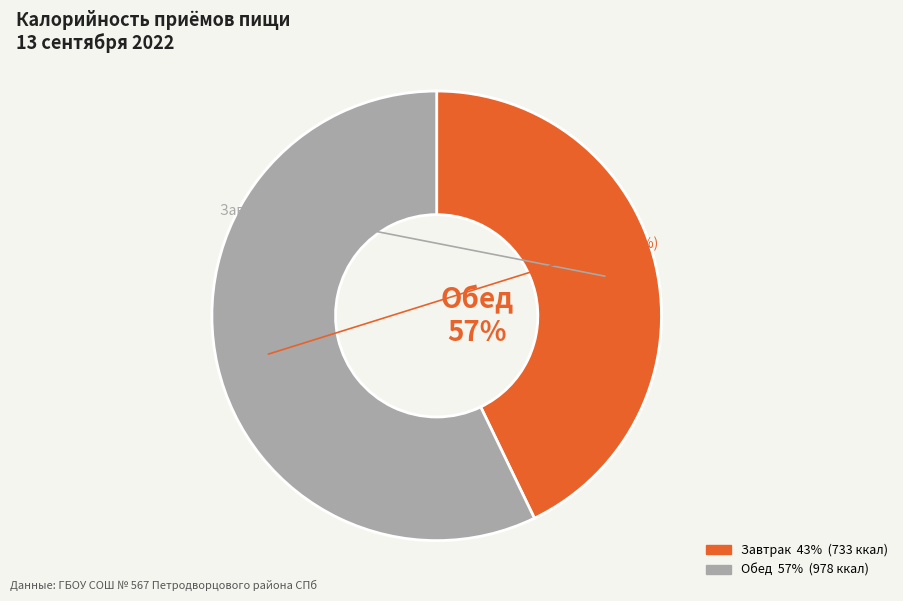

What is the change in value from Завтрак to Обед?

+245